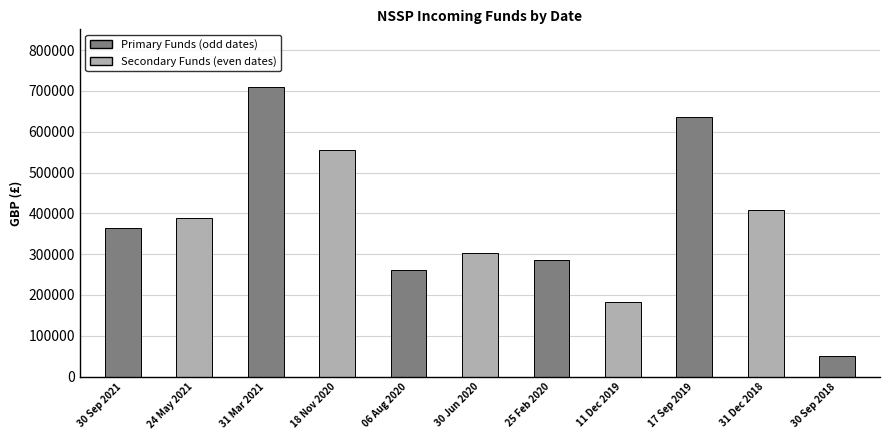

What is the smallest value displayed?

50179.9